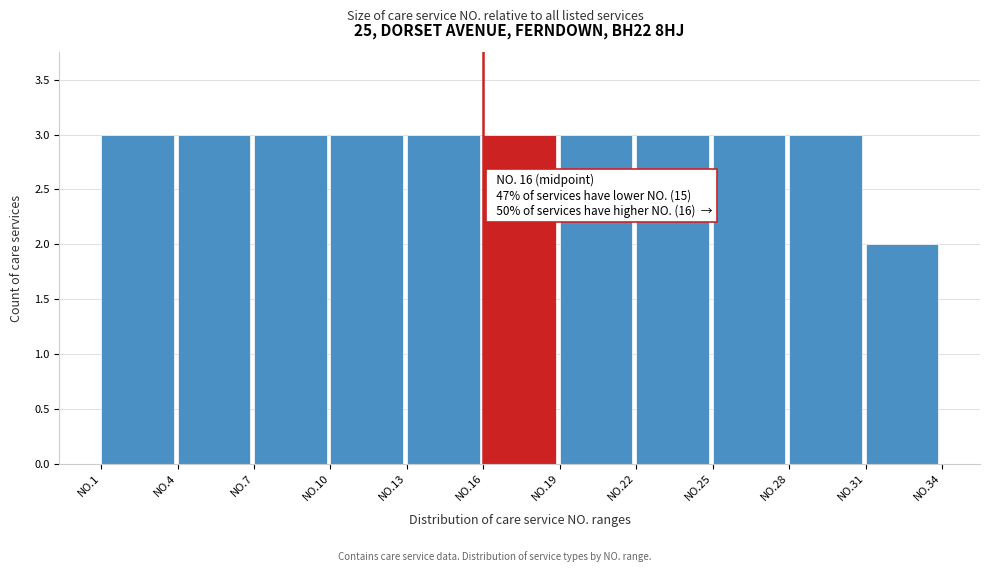

Reading left to right, list all the values displayed in this chart.

3	3	3	3	3	3	3	3	3	3	2